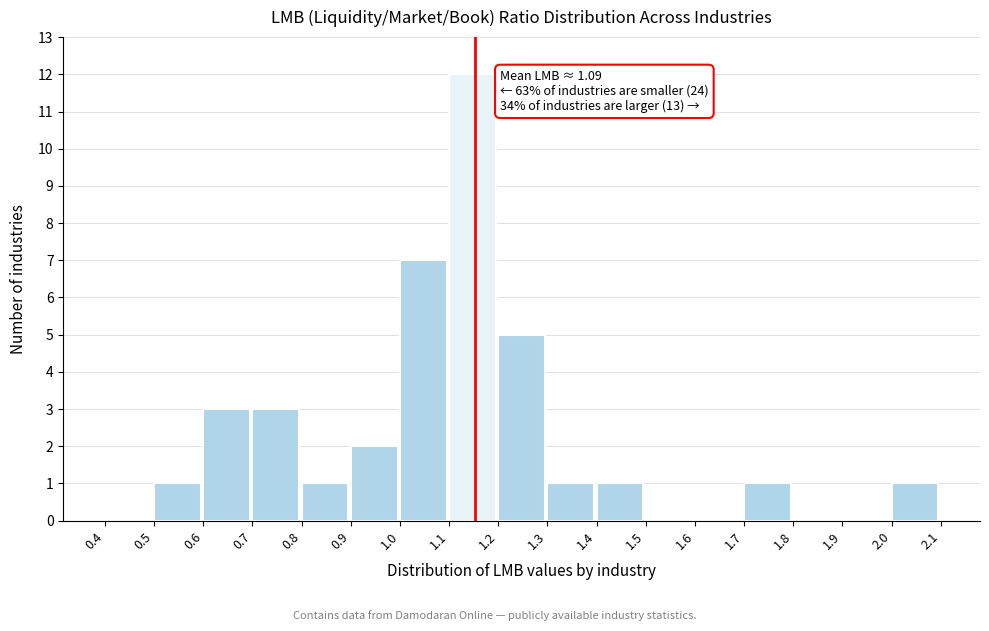

Over which range of the x-axis is the bar tallest?

1.1 to 1.2